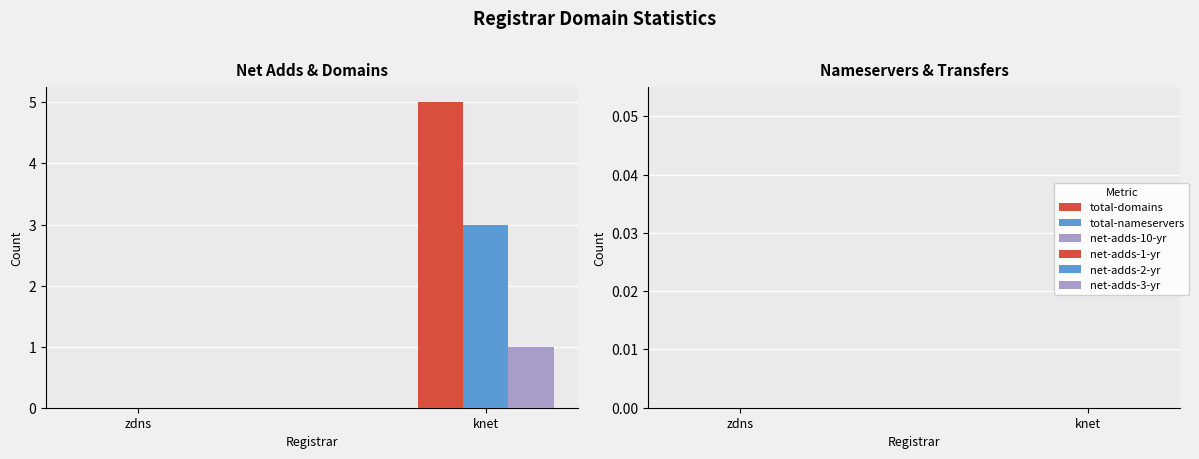

Is it true that total-domains equals 2 at knet?

False